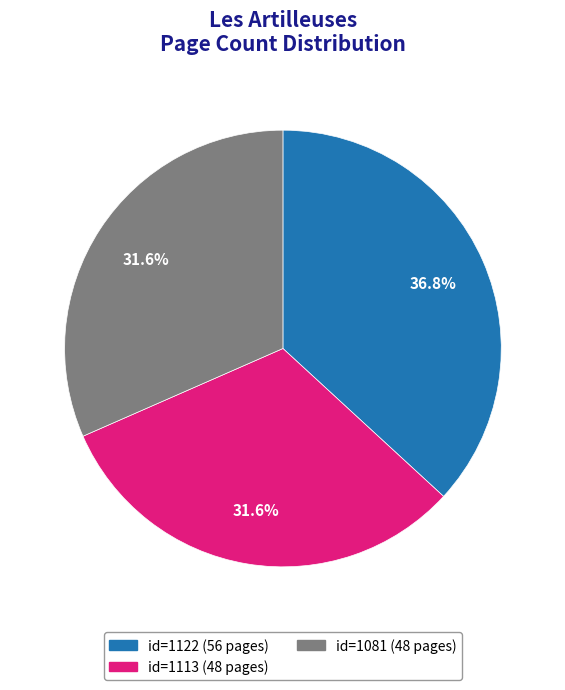

Does any single category account for the majority?

No